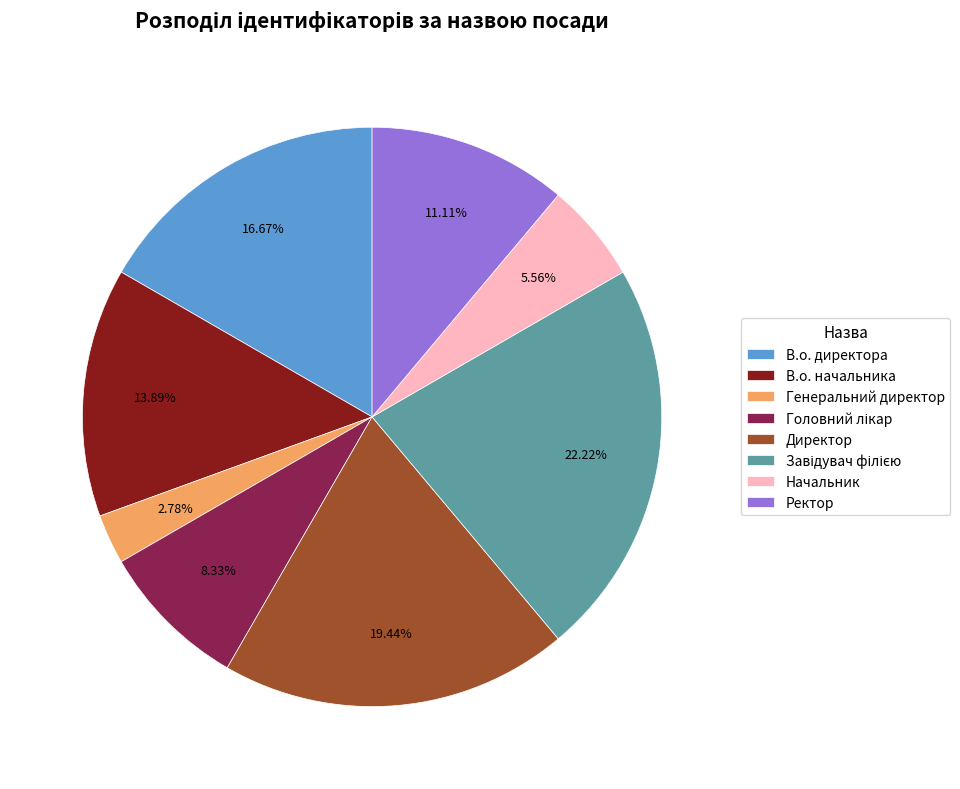

Combined, do В.о. директора and В.о. начальника account for over 50%?

No